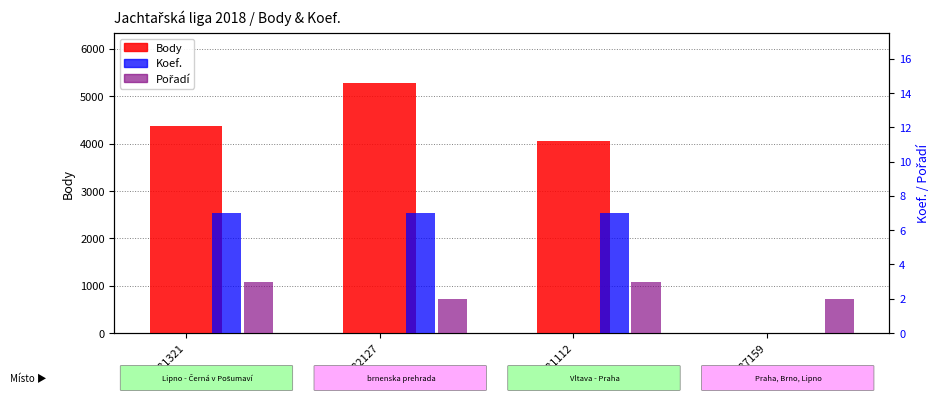

At which category is the sum across all series the highest?

182127